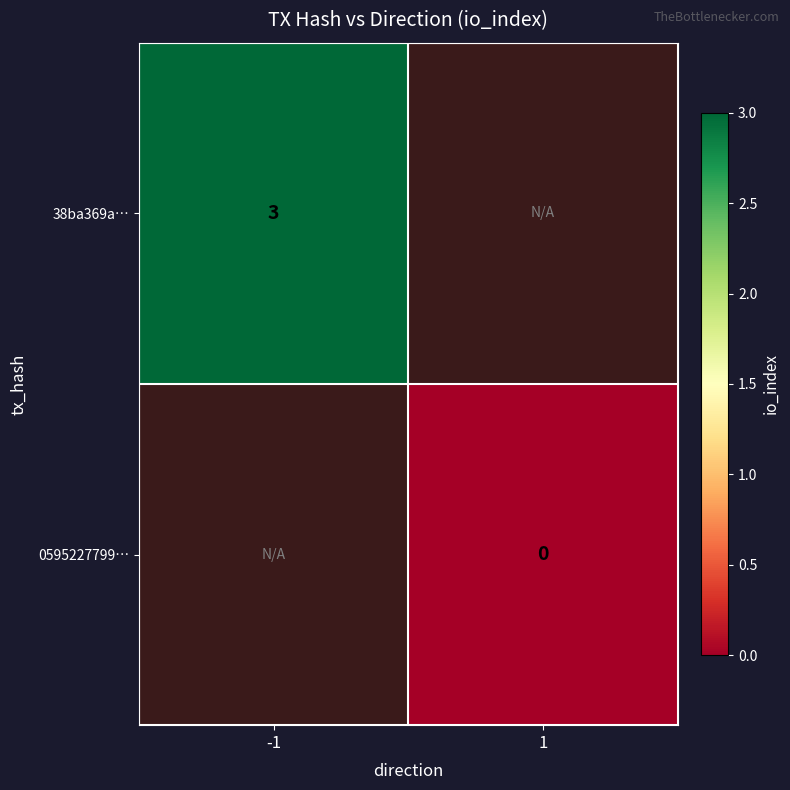

Between 1 and -1, which is larger?

-1